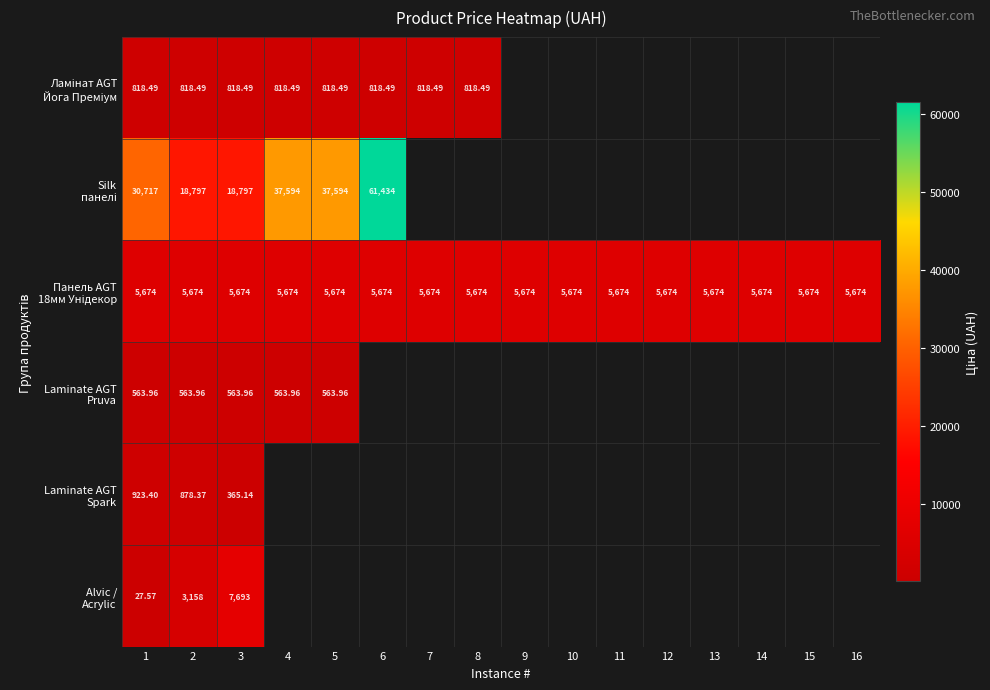

What is the sum of the Панель AGT 18мм Унідекор values at 12 and 5?

11347.6